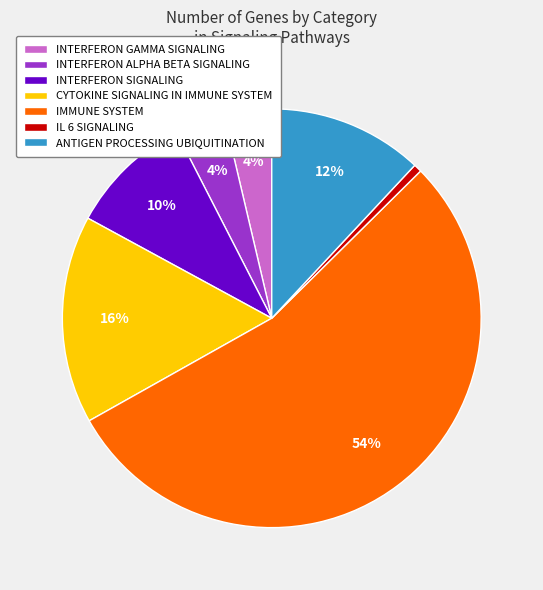

What is the smallest slice in the pie chart?

IL 6 SIGNALING